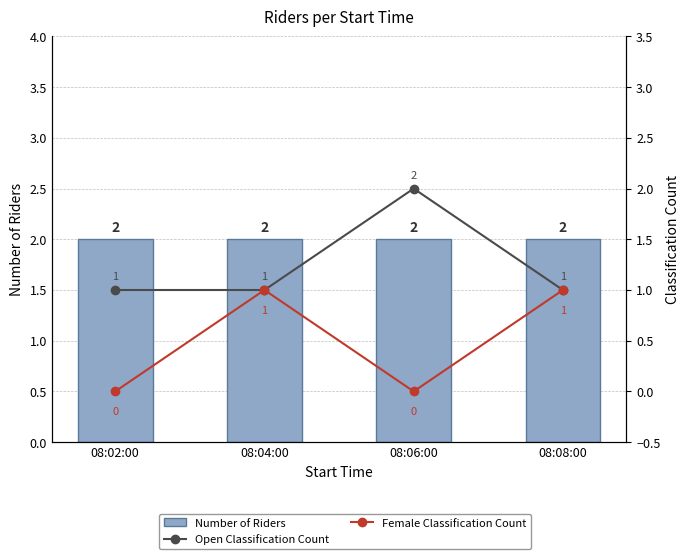

What is the label of the 2nd bar from the left?

08:04:00